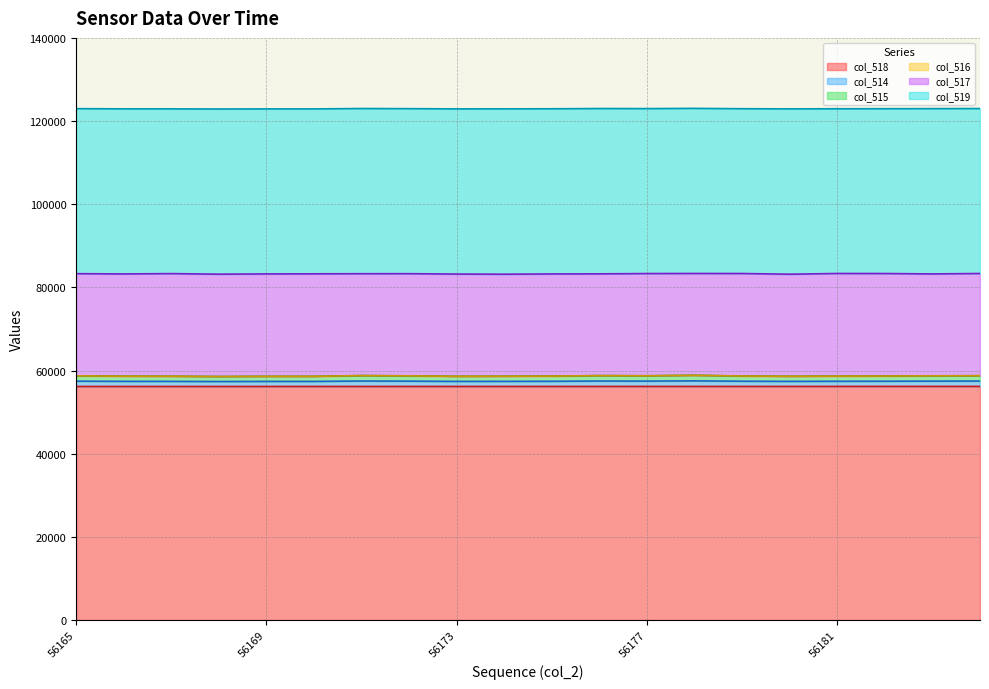

True or false: col_518 has a value of 23688 at 56173.

False